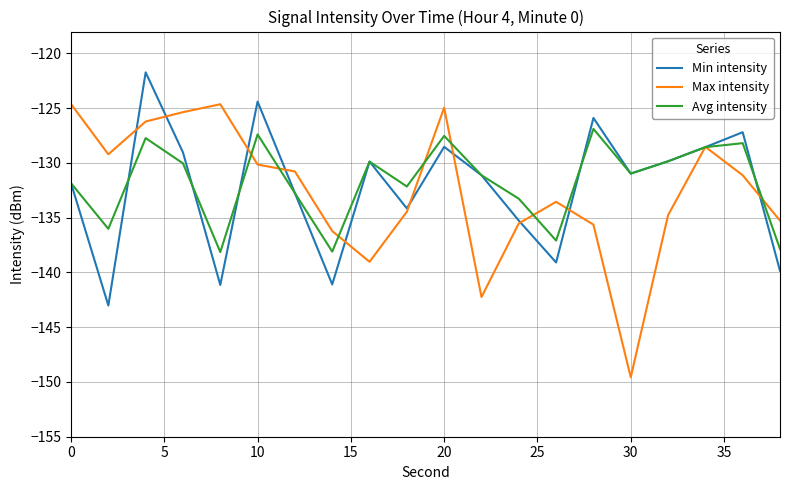

List the series in order of their peak value, highest first.

Min intensity, Max intensity, Avg intensity